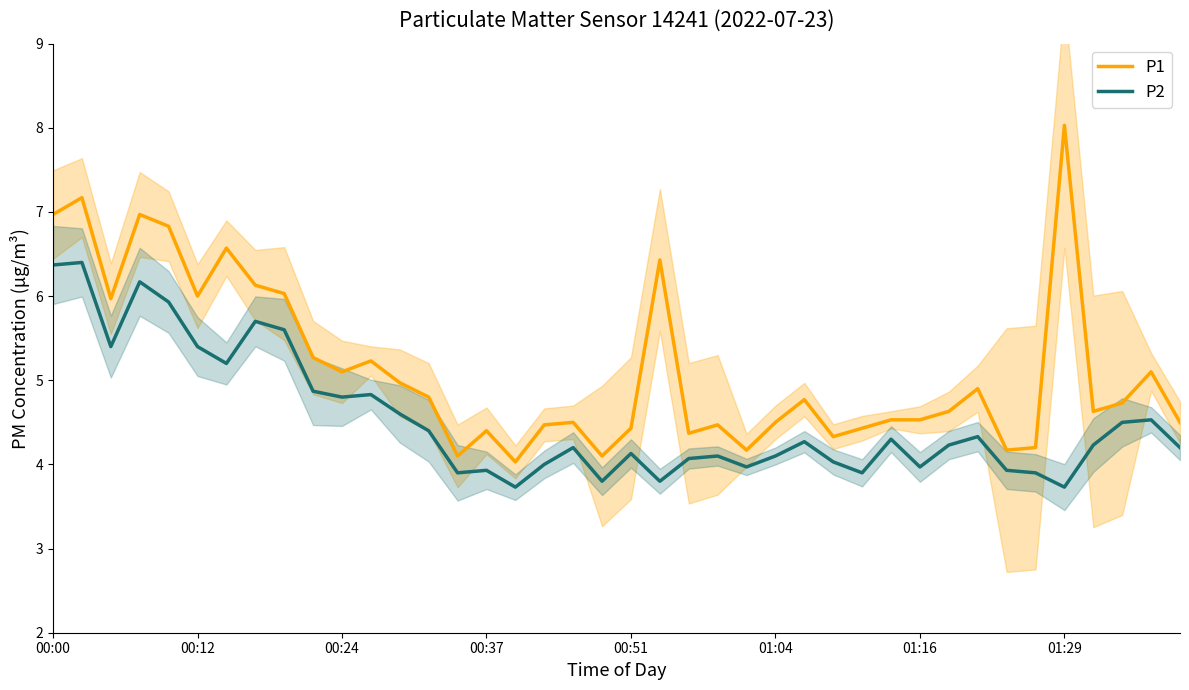

Where does the P2 series first go above 4?

00:00